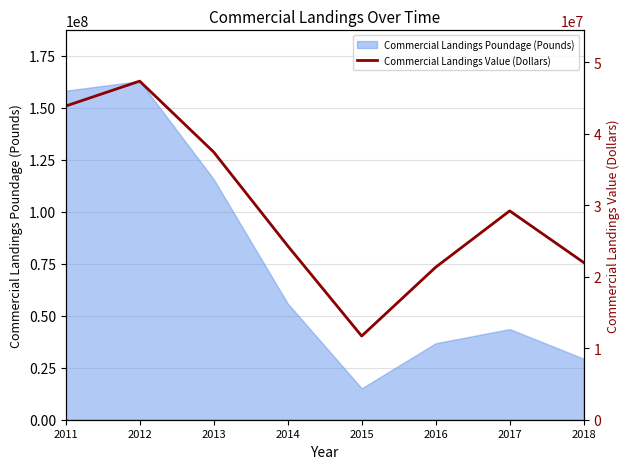

The chart shows a value of 21975766 at 2018. True or false?

True